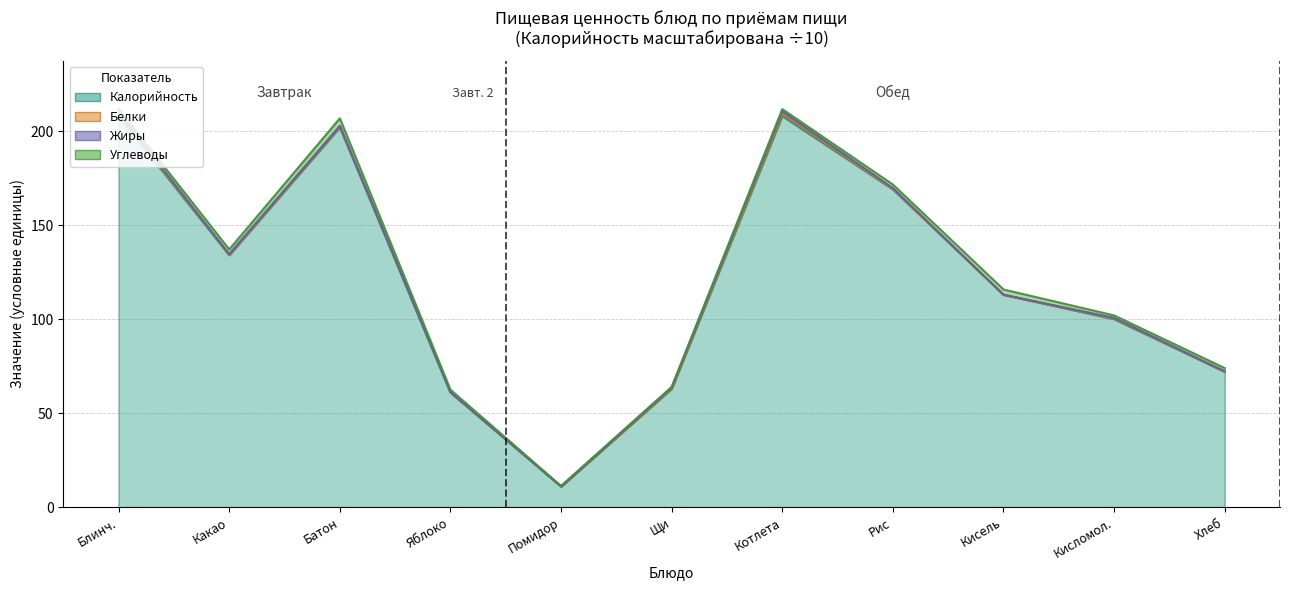

In Белки, how many points are higher than both neighbors (excluding endpoints)?

3